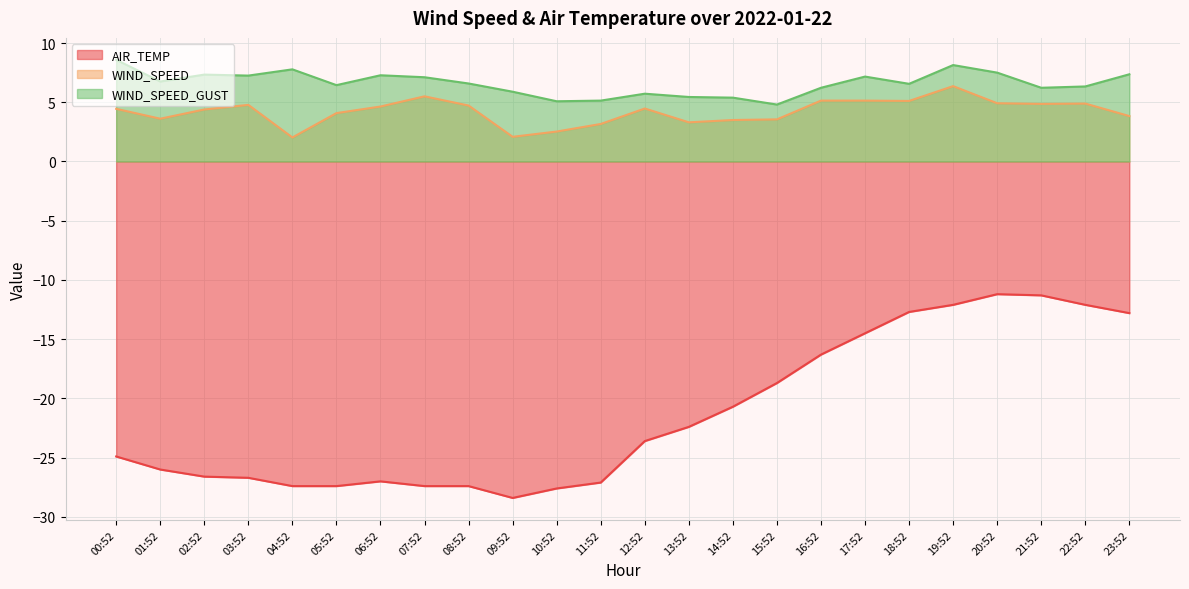

True or false: WIND_SPEED_GUST and AIR_TEMP intersect in this chart.

False